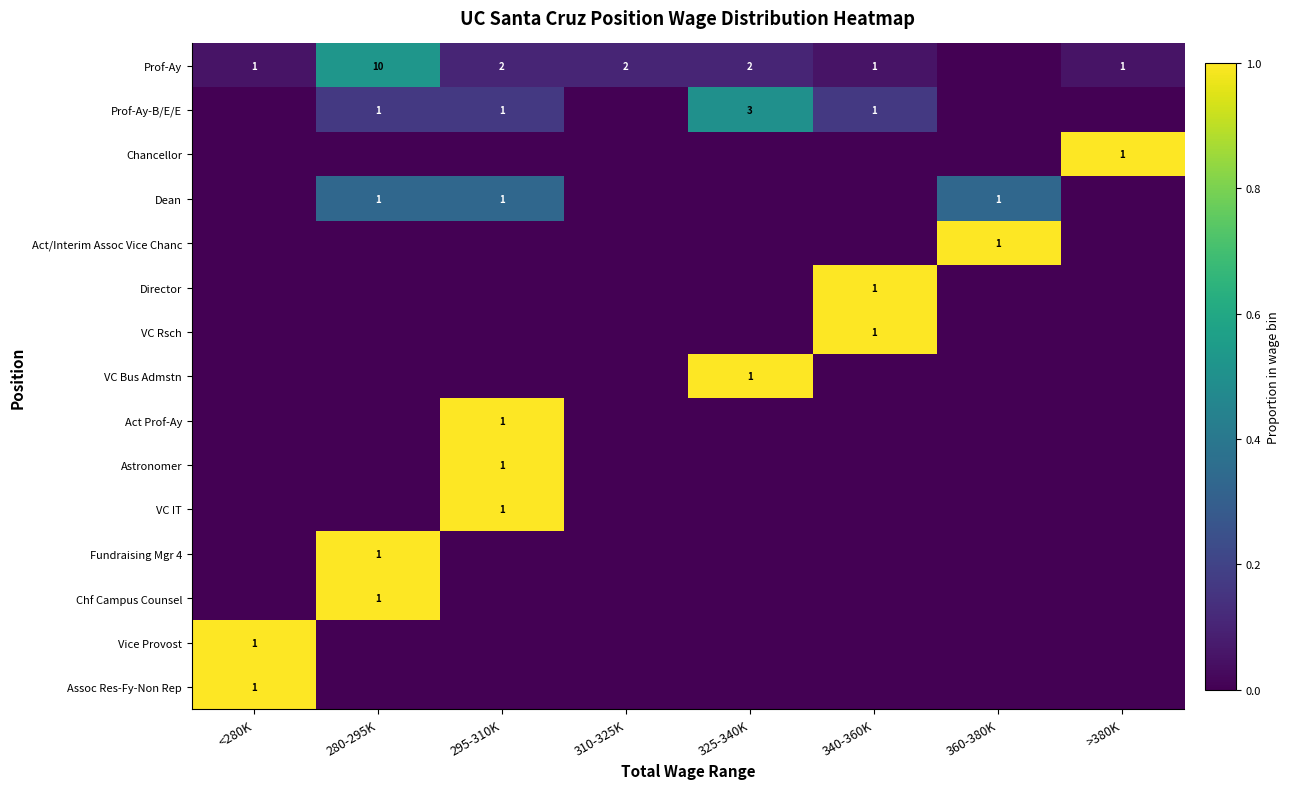

True or false: Prof-Ay has a value of 1 at 340-360K.

True